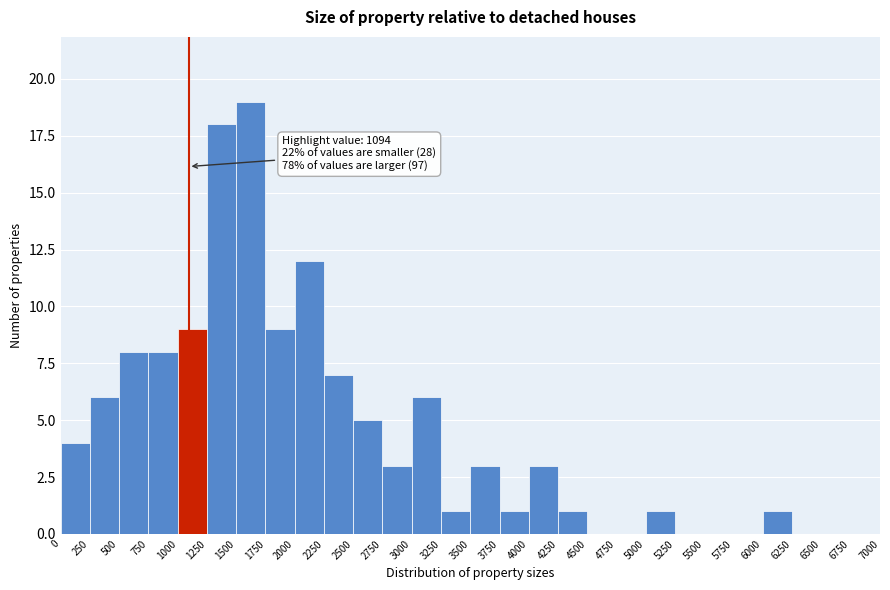

Which range on the x-axis has the tallest bar?

1500 to 1750